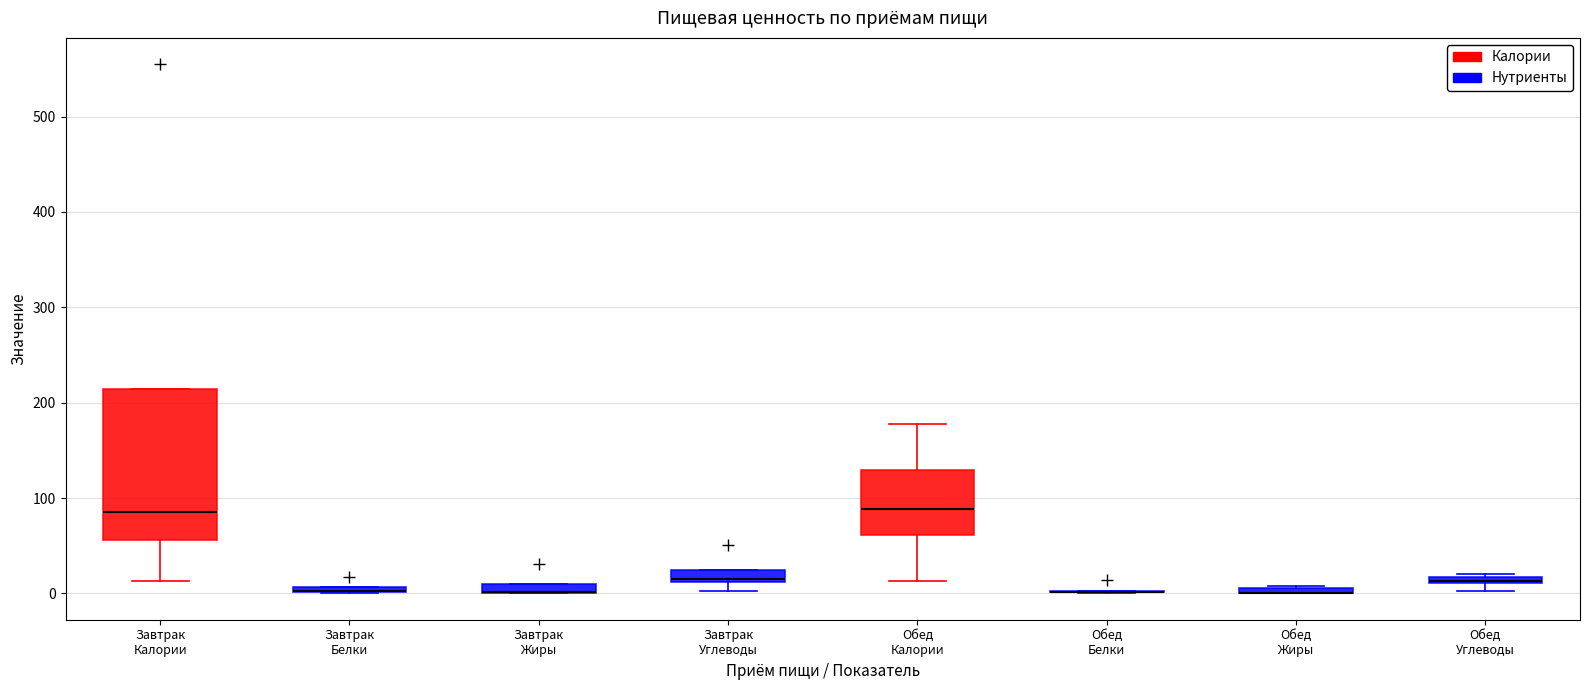

Where is the upper edge of the box for Завтрак Белки on the y-axis? The values are not printed on the chart, so give them approximately, as read against the axis.

10